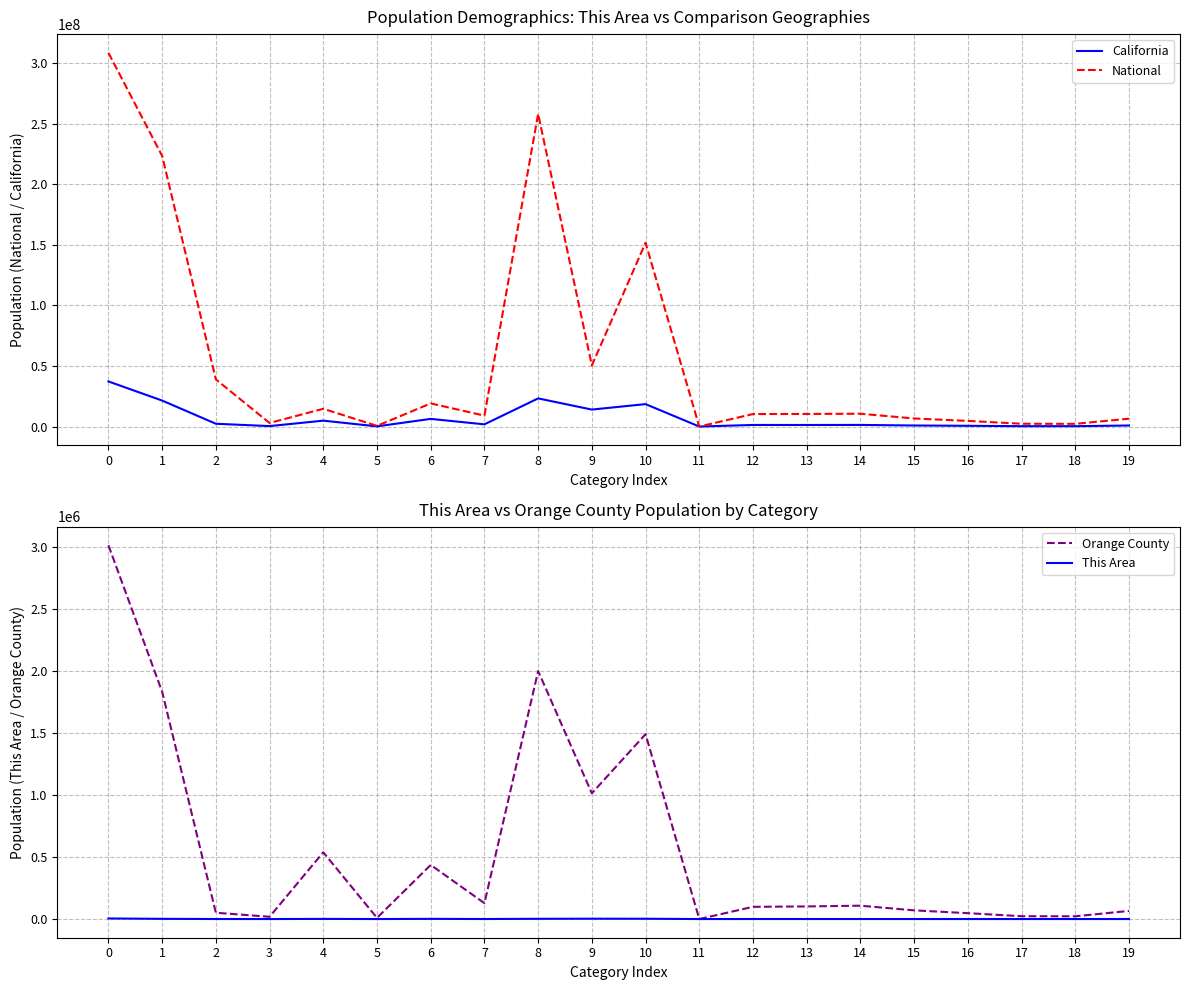

What is the sum of all Orange County values?

11054277